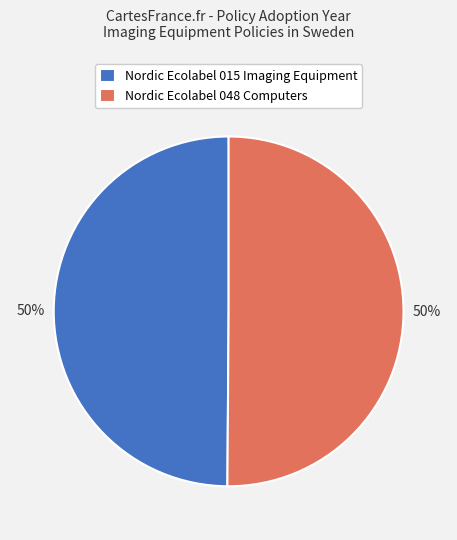

To the nearest percent, what is the combined percentage of Nordic Ecolabel 048 Computers and Nordic Ecolabel 015 Imaging Equipment?

100%